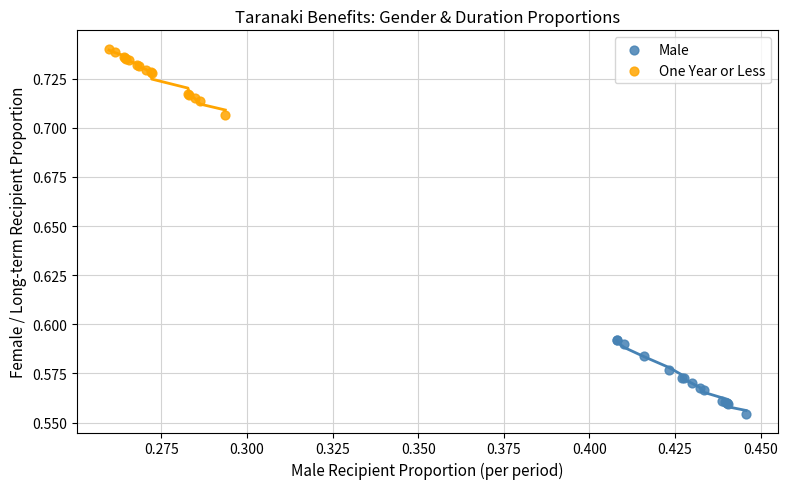

Which series reaches the minimum Y coordinate?

Male